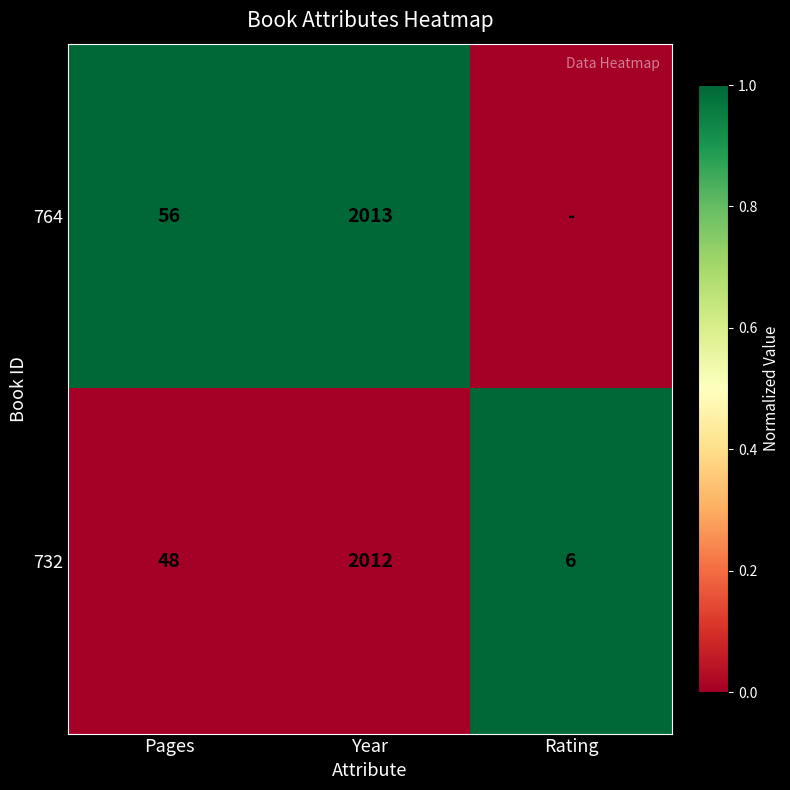

What is the spread (max minus min) of values at Pages?

8